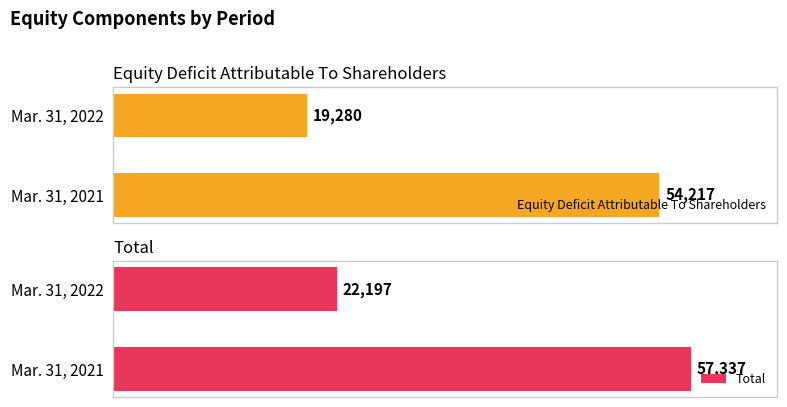

Rank the categories by Total value from lowest to highest.

Mar. 31, 2022, Mar. 31, 2021